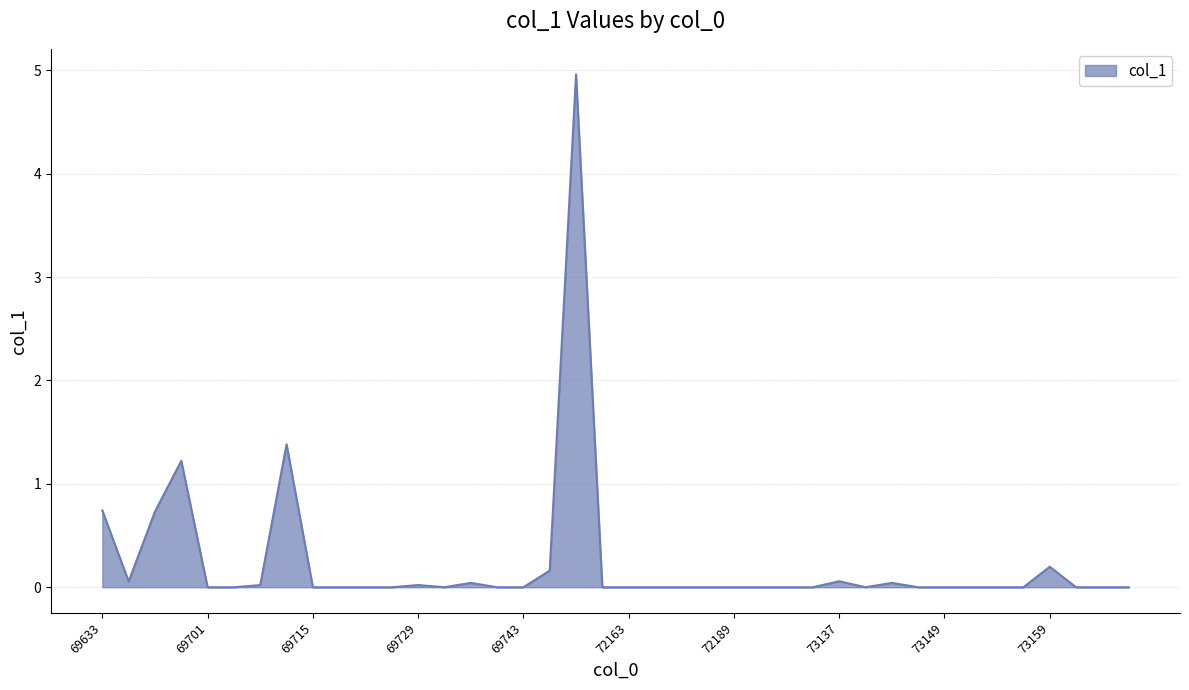

How many distinct data groups are displayed?

1